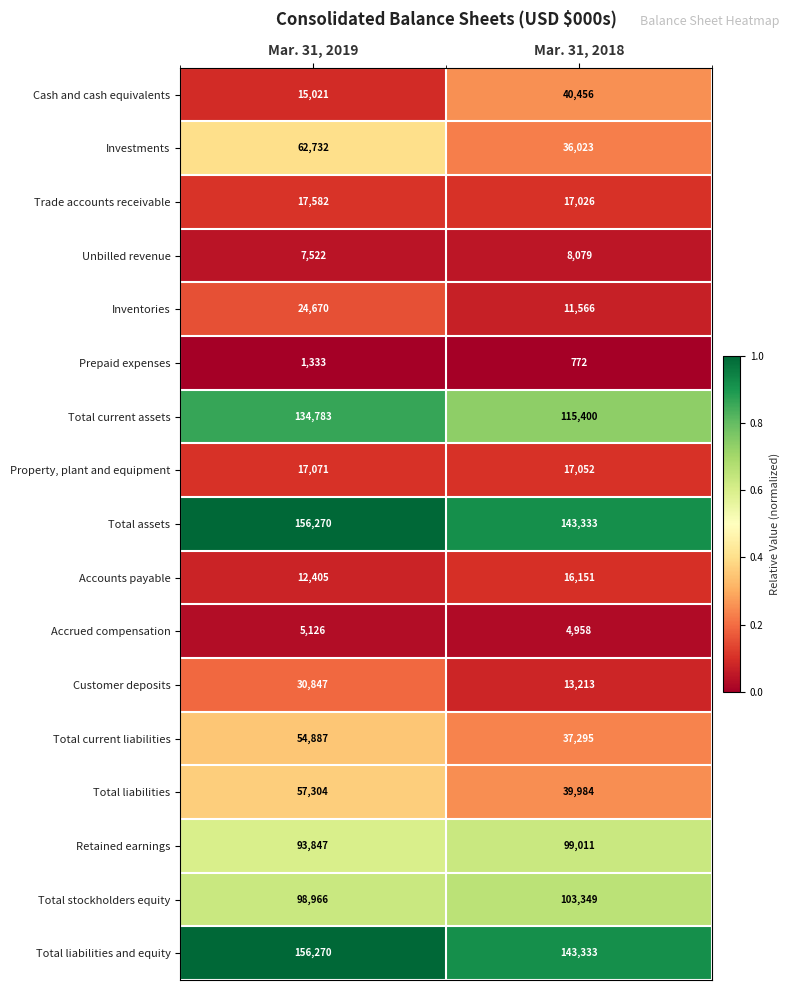

Is it true that Unbilled revenue equals 8079 at Mar. 31, 2018?

True